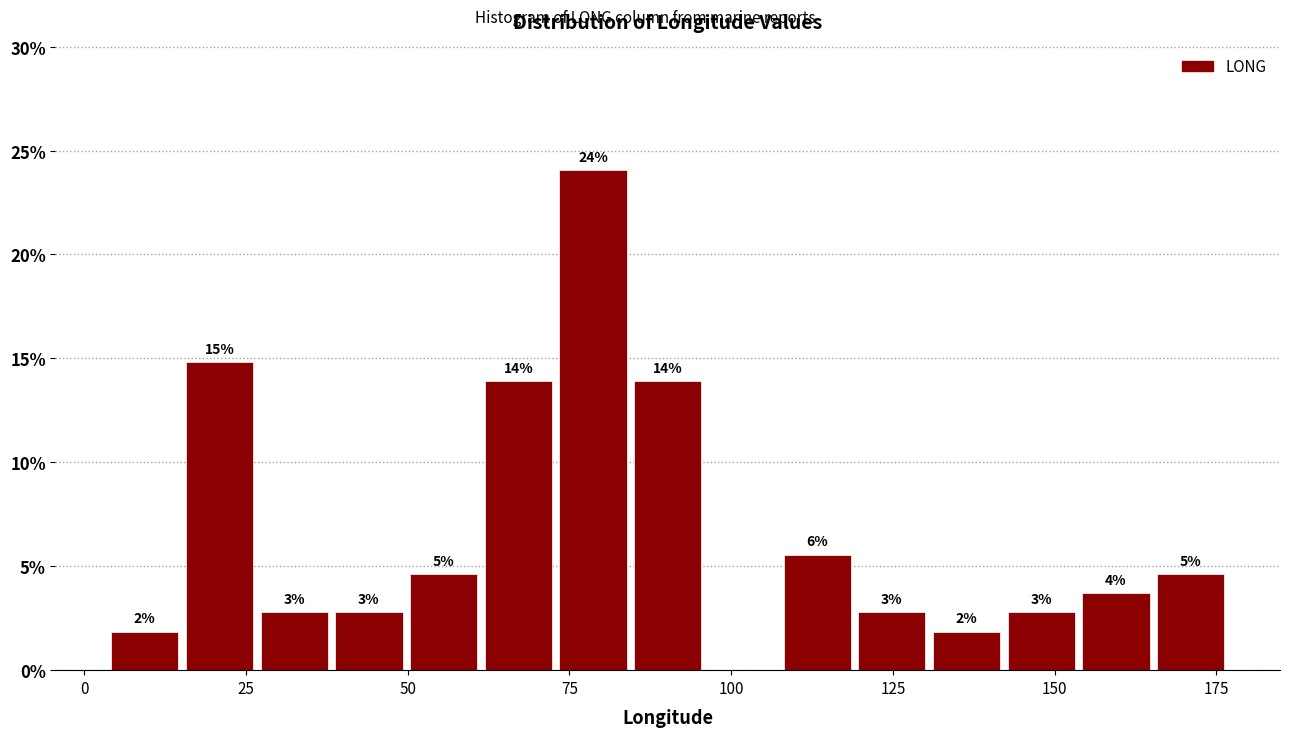

Read against the x-axis, roughly where is the centre of the tallest bar?

80